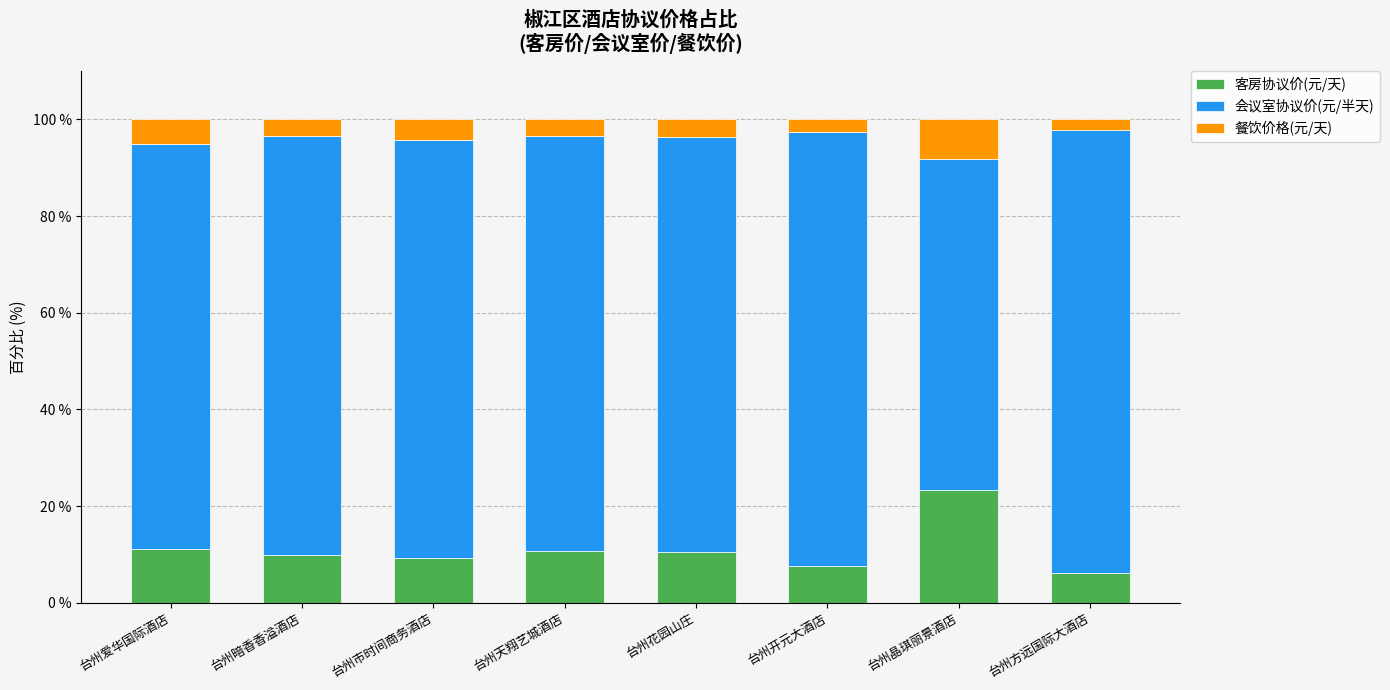

At which label does 客房协议价(元/天) reach its peak?

台州晶琪丽景酒店